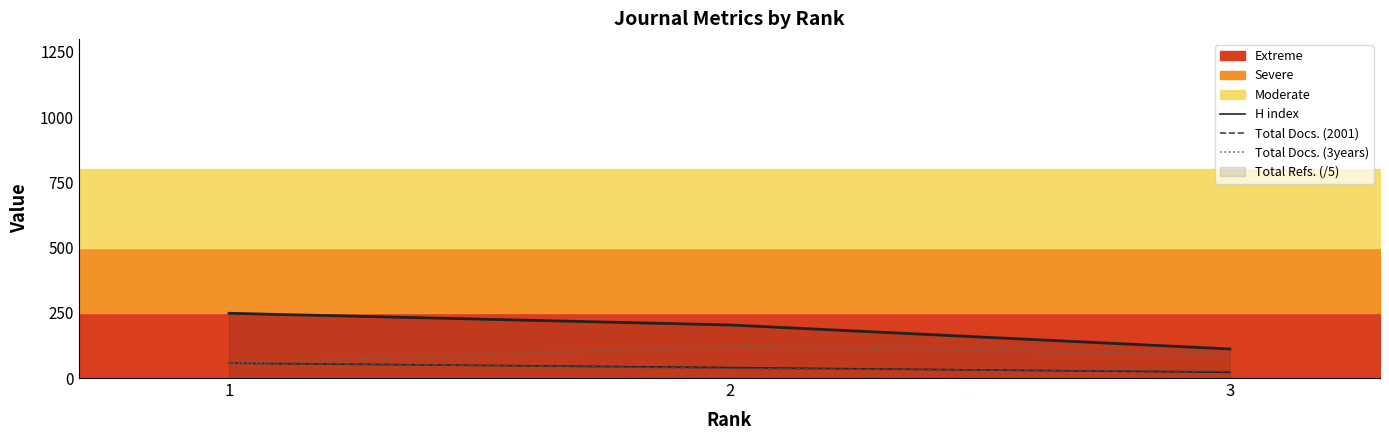

Is this an area chart (filled region under the line)?

No